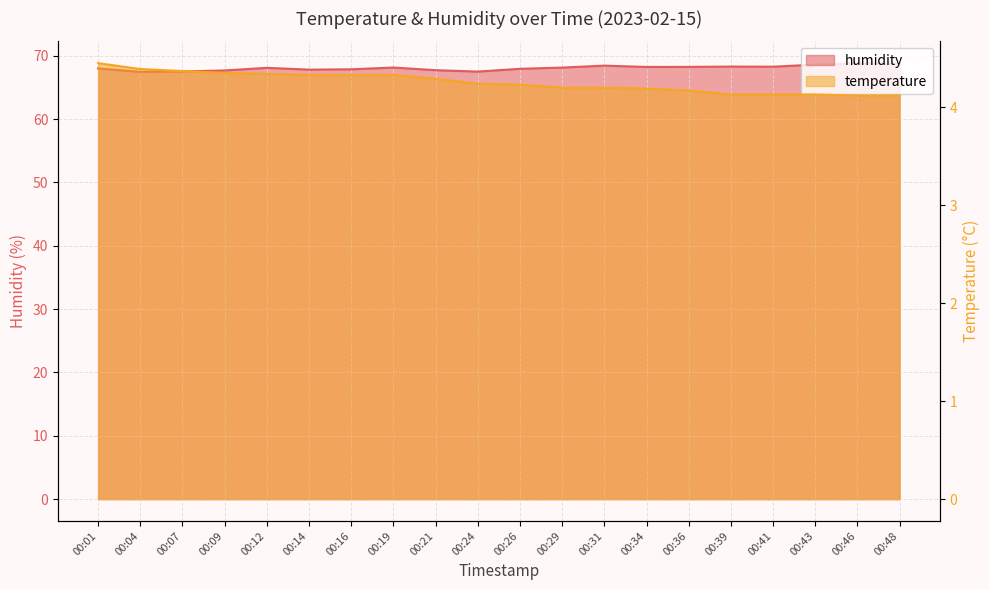

Reading right to left, list all the values displayed in this chart.

temperature: 00:48=4.1	00:46=4.1	00:43=4.1	00:41=4.1	00:39=4.1	00:36=4.2	00:34=4.2	00:31=4.2	00:29=4.2	00:26=4.2	00:24=4.2	00:21=4.3	00:19=4.3	00:16=4.3	00:14=4.3	00:12=4.3	00:09=4.3	00:07=4.4	00:04=4.4	00:01=4.5
humidity: 00:48=68.8	00:46=68.8	00:43=68.6	00:41=68.3	00:39=68.3	00:36=68.2	00:34=68.2	00:31=68.4	00:29=68.1	00:26=67.9	00:24=67.5	00:21=67.7	00:19=68.1	00:16=67.9	00:14=67.8	00:12=68.1	00:09=67.7	00:07=67.5	00:04=67.5	00:01=68.0